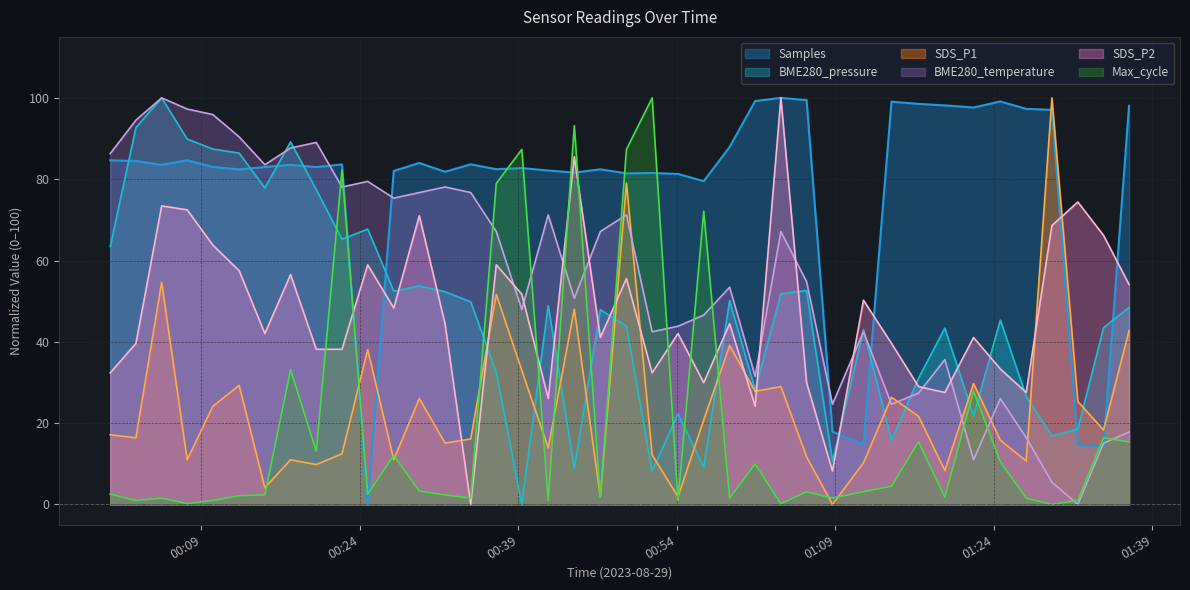

What is the sum of all Max_cycle values?

797.5